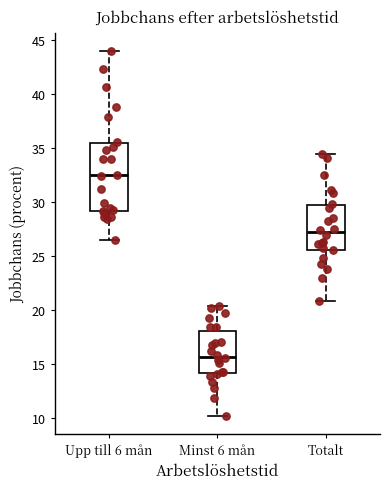

Which box has the highest median line?

Upp till 6 mån